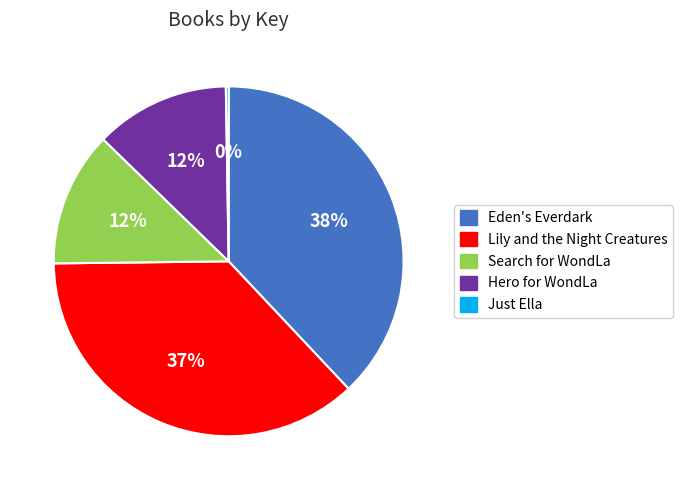

Do Eden's Everdark and Lily and the Night Creatures together represent more than half of the pie?

Yes